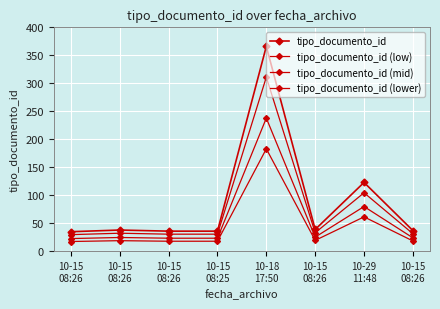

Is this an area chart (filled region under the line)?

No